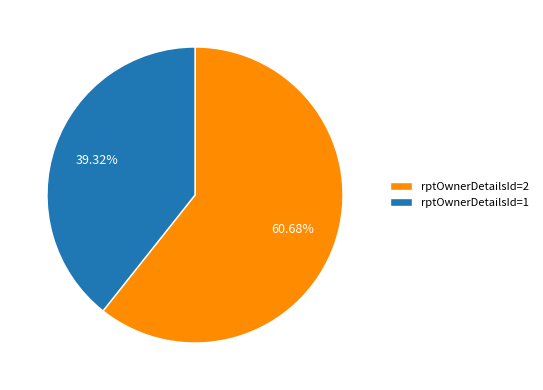

Approximately how many times larger is the value at rptOwnerDetailsId=2 compared to rptOwnerDetailsId=1?

1.5